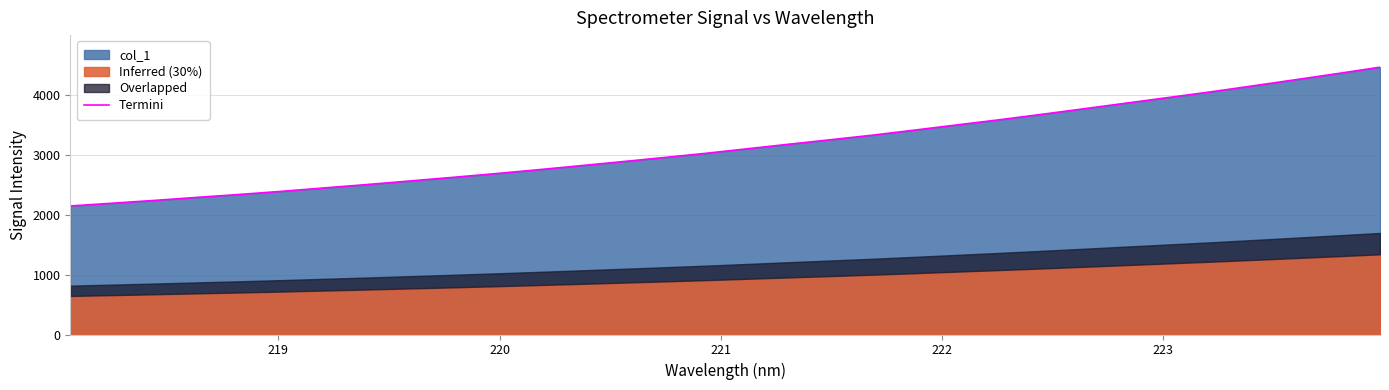

Reading left to right, what are all the values shown in this chart?

2143.4	2189.9	2236.8	2287.1	2335.7	2387.9	2444.2	2500.1	2559.1	2618.1	2679.2	2743.8	2810.7	2878.8	2948.4	3019.4	3096.4	3173.4	3249.5	3326.4	3410.9	3497.3	3582.9	3673.1	3766.1	3860.1	3953.8	4047.8	4147.7	4249.4	4352.3	4458.1